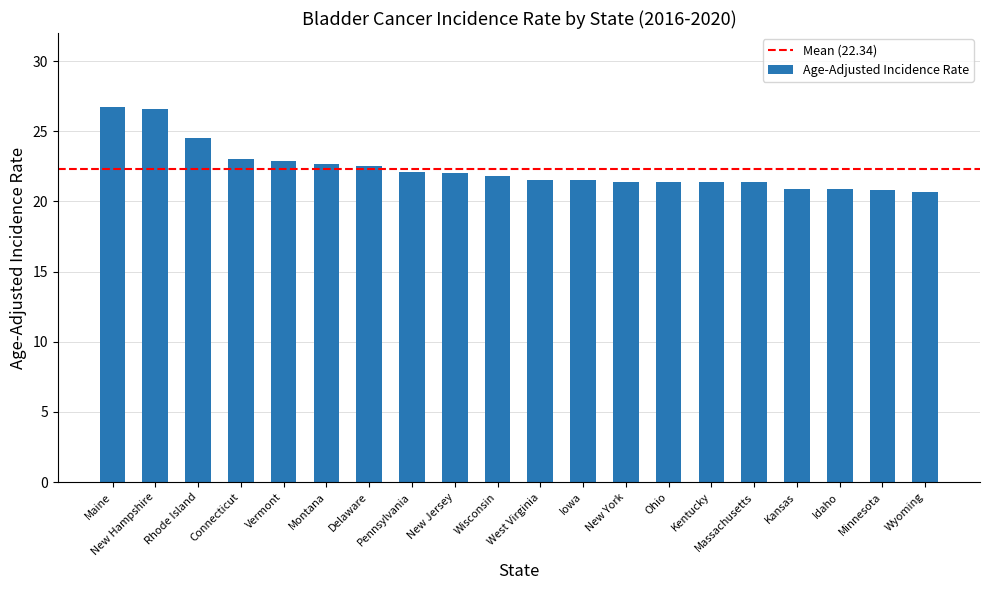

Are the bars horizontal?

No